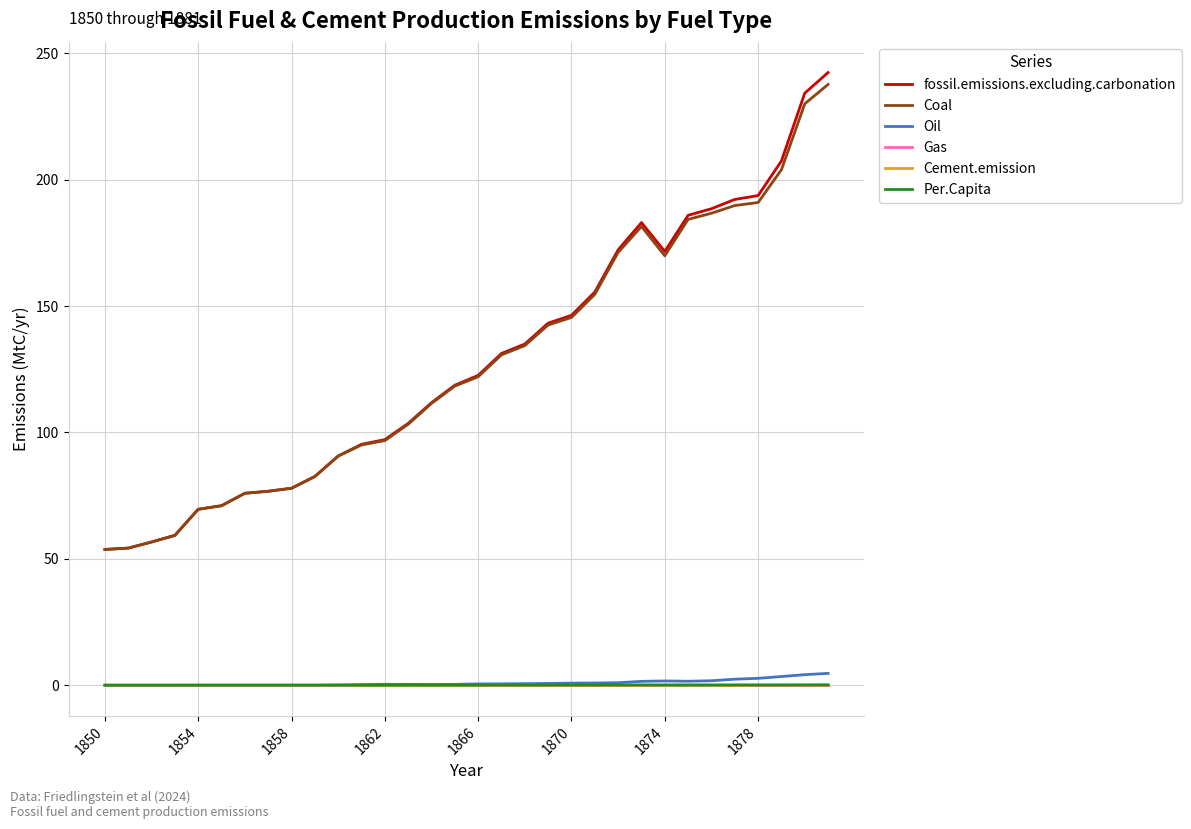

Which series has the widest spread of values?

fossil.emissions.excluding.carbonation